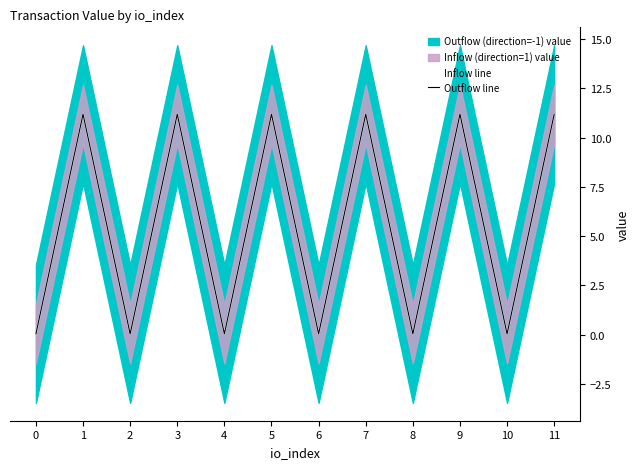

At how many categories does at least one series exceed 8?

6